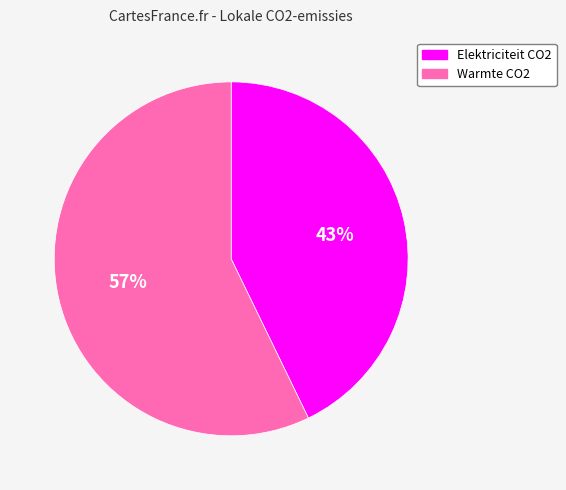

Rank the categories by value from lowest to highest.

Elektriciteit CO2, Warmte CO2